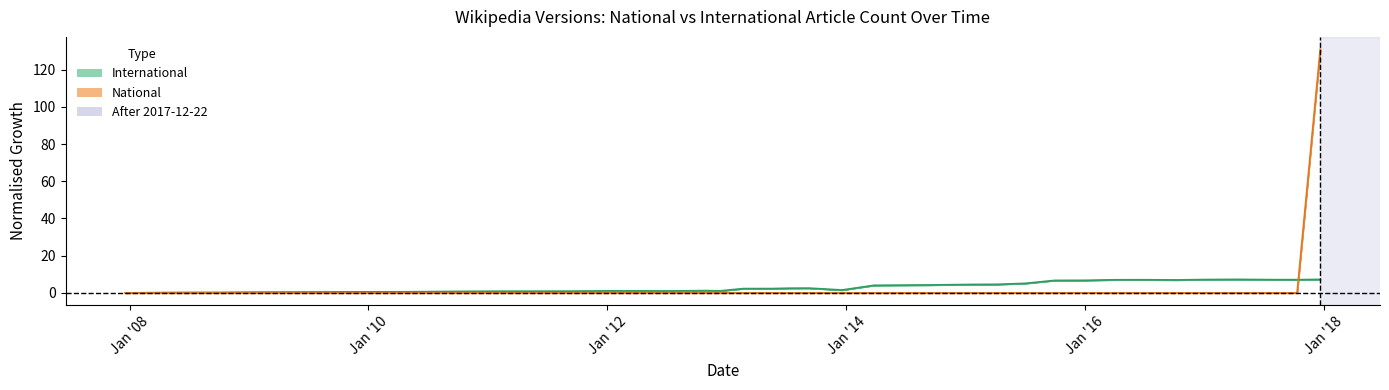

What is the difference between the maximum and second lowest values in the national series?

131.0